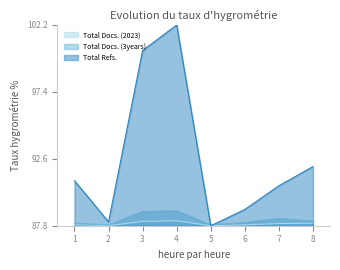

List the series in order of their peak value, lowest first.

Total Docs. (2023), Total Docs. (3years), Total Refs.